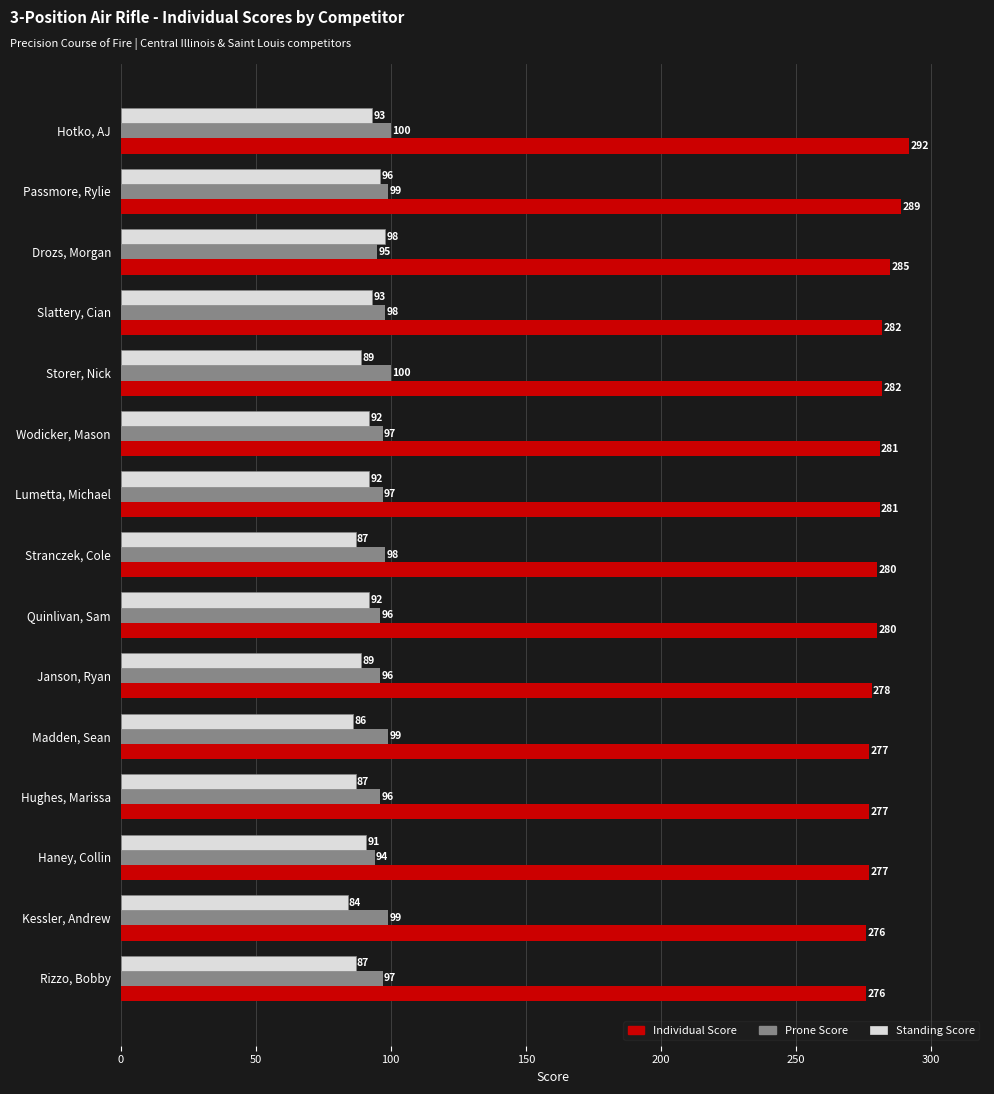

Which series changed the most between Stranczek, Cole and Rizzo, Bobby?

Individual Score